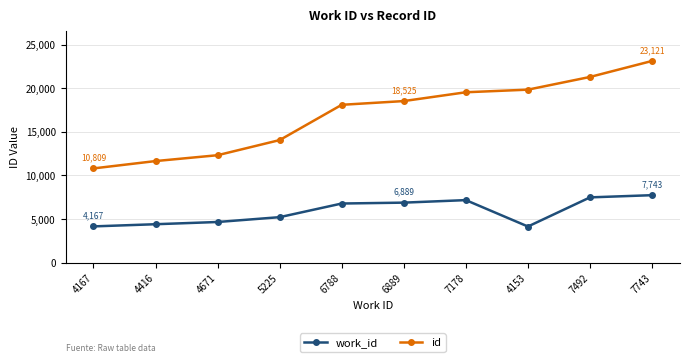

The work_id series shows 13303 at 7743. True or false?

False